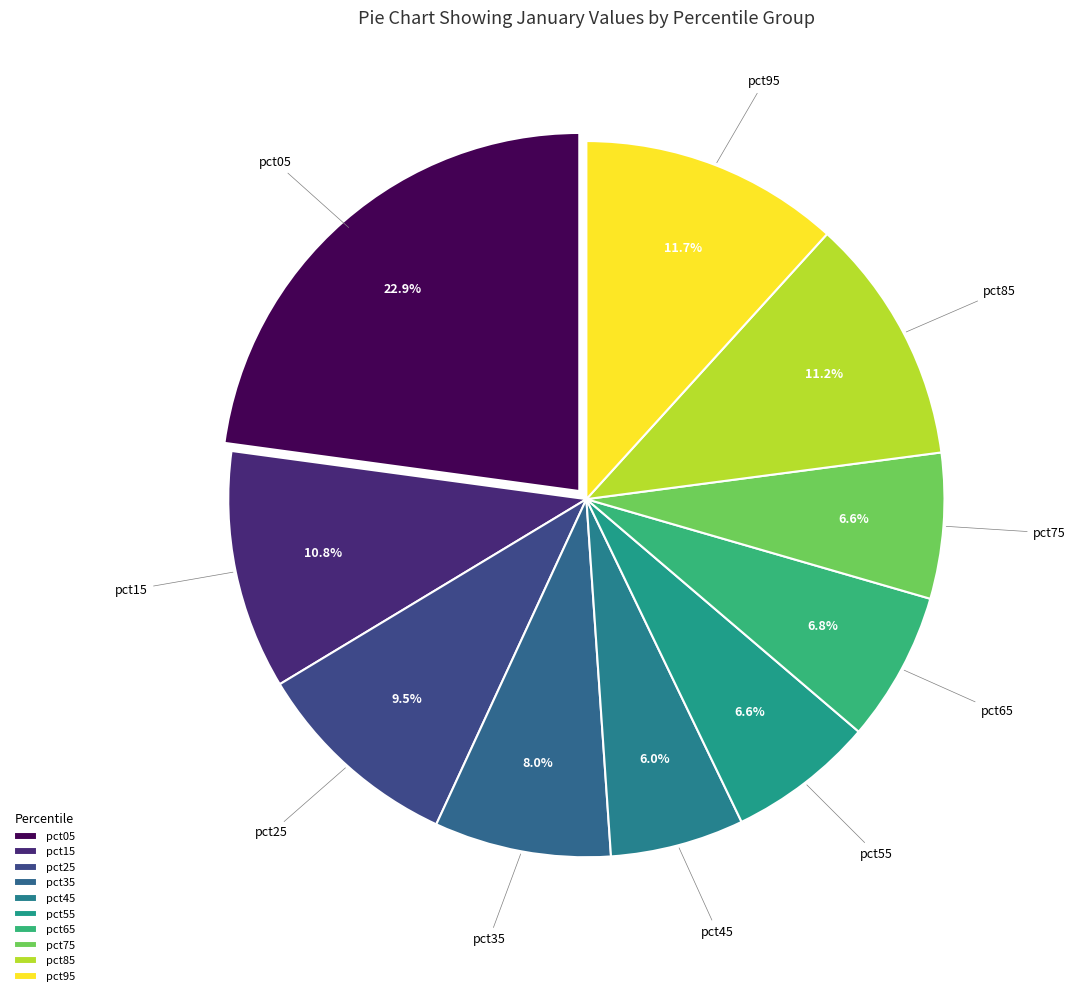

What is the total percentage of pct65 and pct15?

17.6%